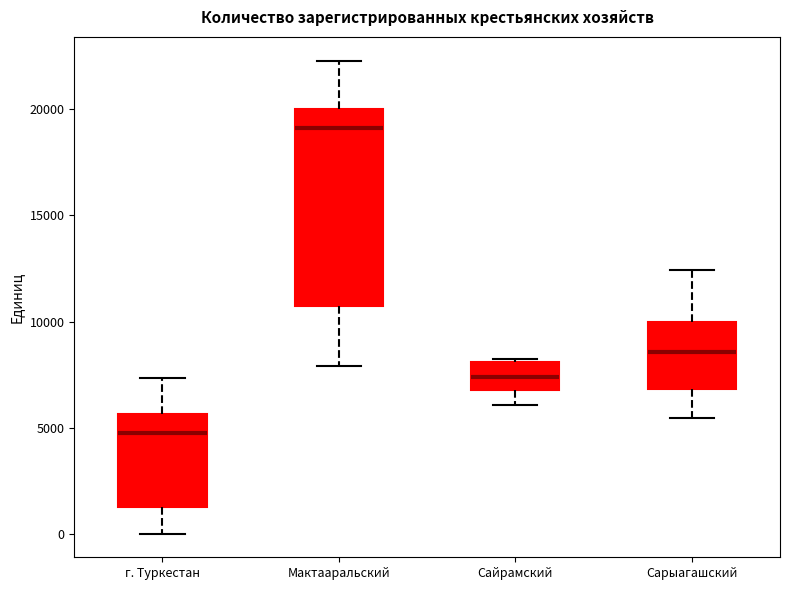

Which box has the highest median line?

Мактааральский